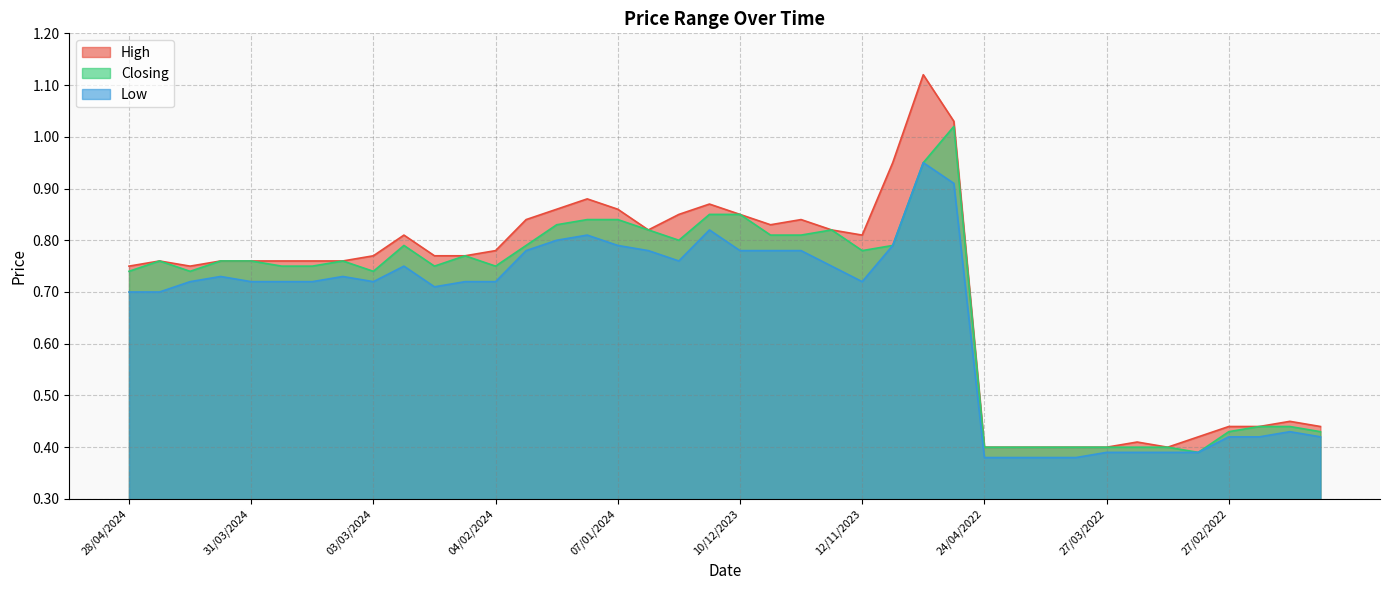

At which label does Closing reach its minimum?

06/03/2022